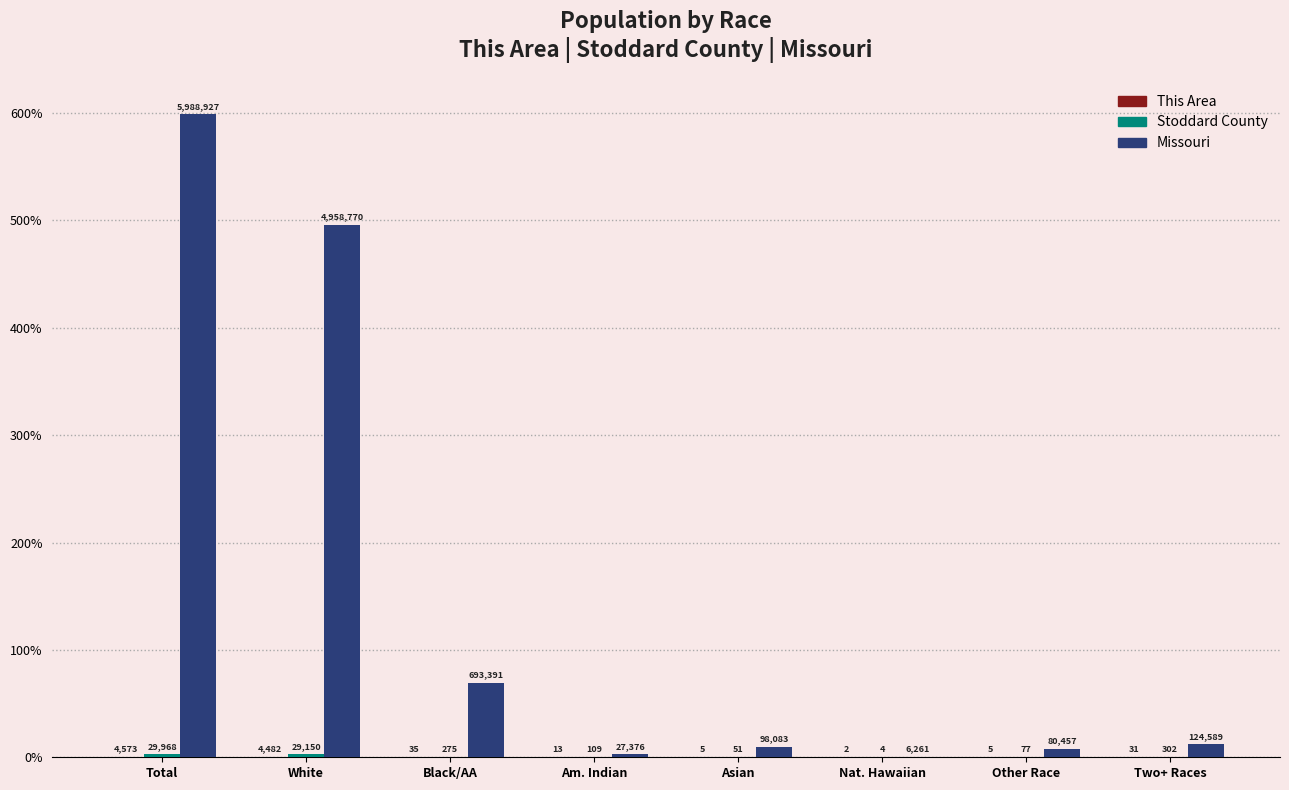

What is the label of the 3rd bar from the right?

Nat. Hawaiian